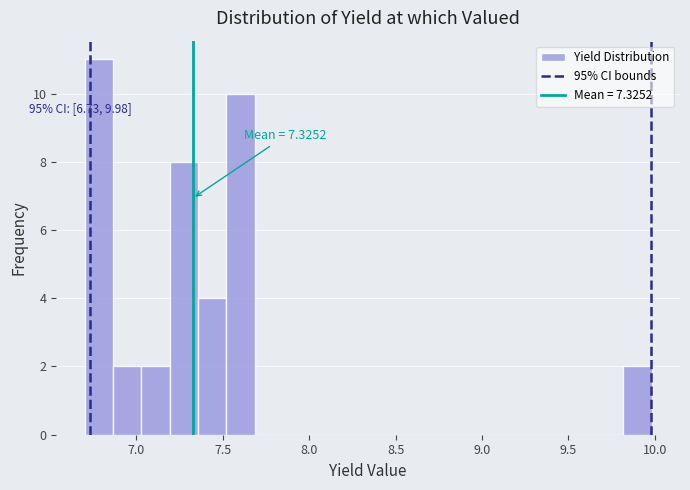

Read against the x-axis, roughly where is the centre of the tallest bar?

6.80